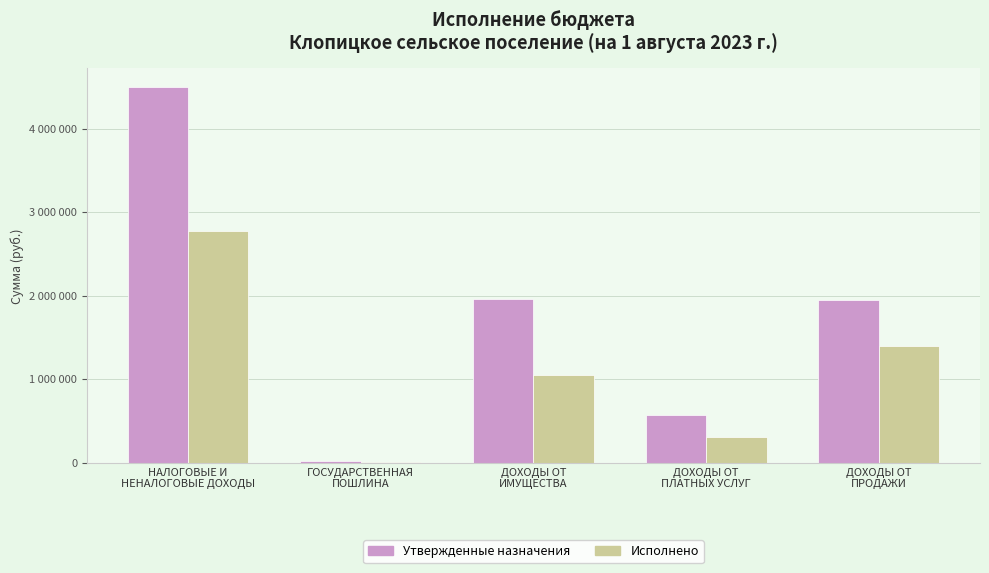

What are all the series names shown in the legend?

Утвержденные назначения, Исполнено